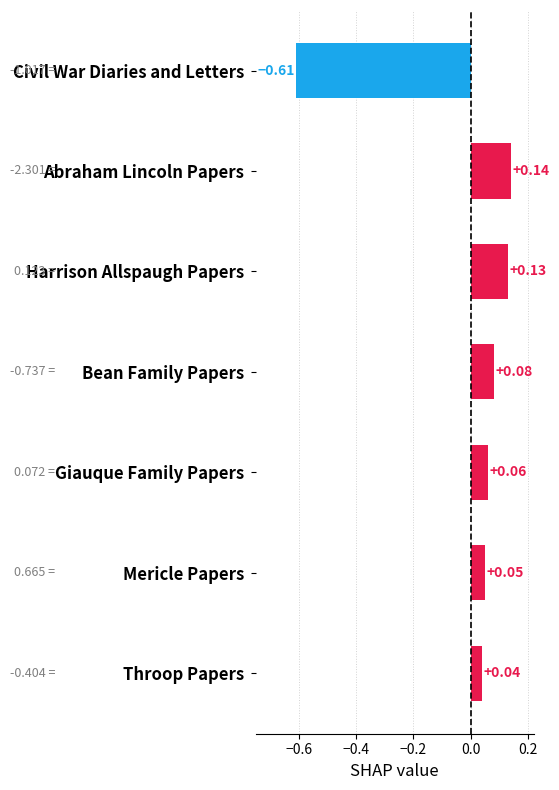

Does the chart contain any negative values?

Yes